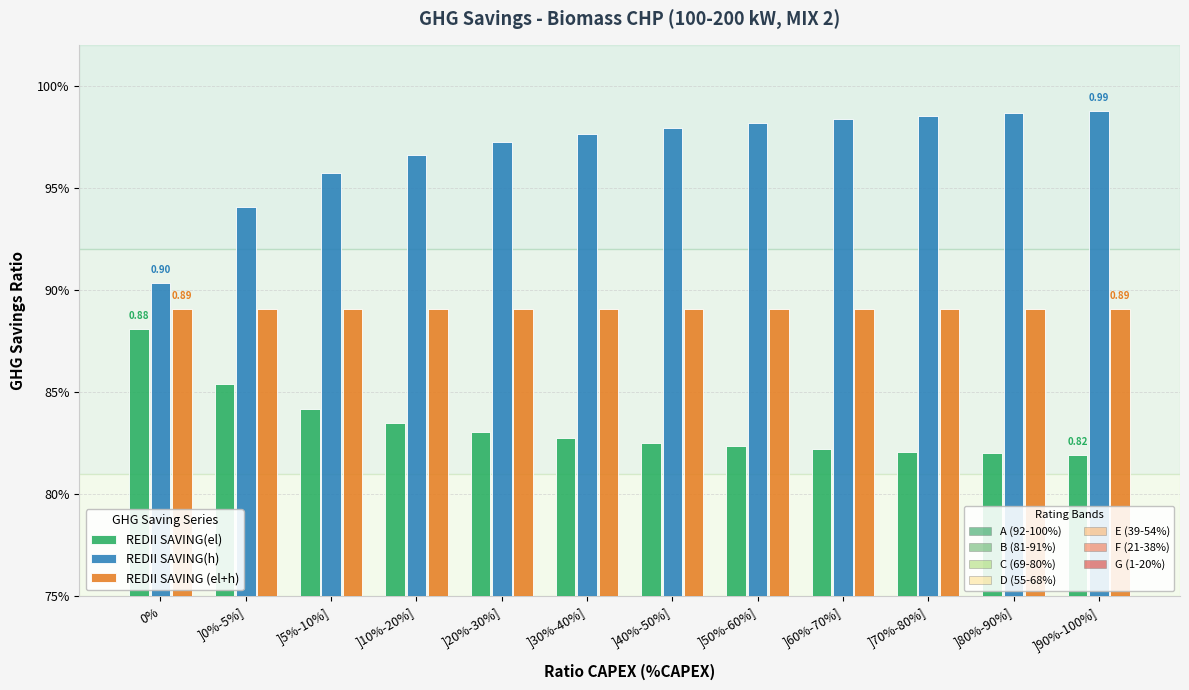

The value of REDII SAVING(h) at ]10%-20%] is 1.0. True or false?

True